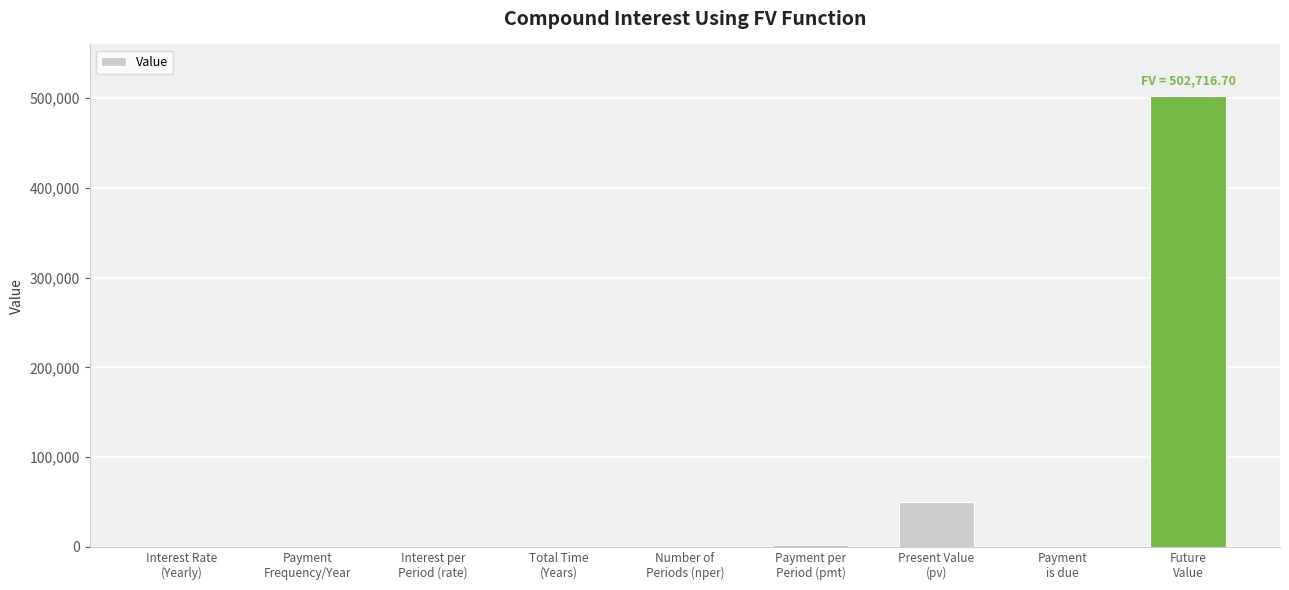

What is the maximum value shown in the chart?

502716.7